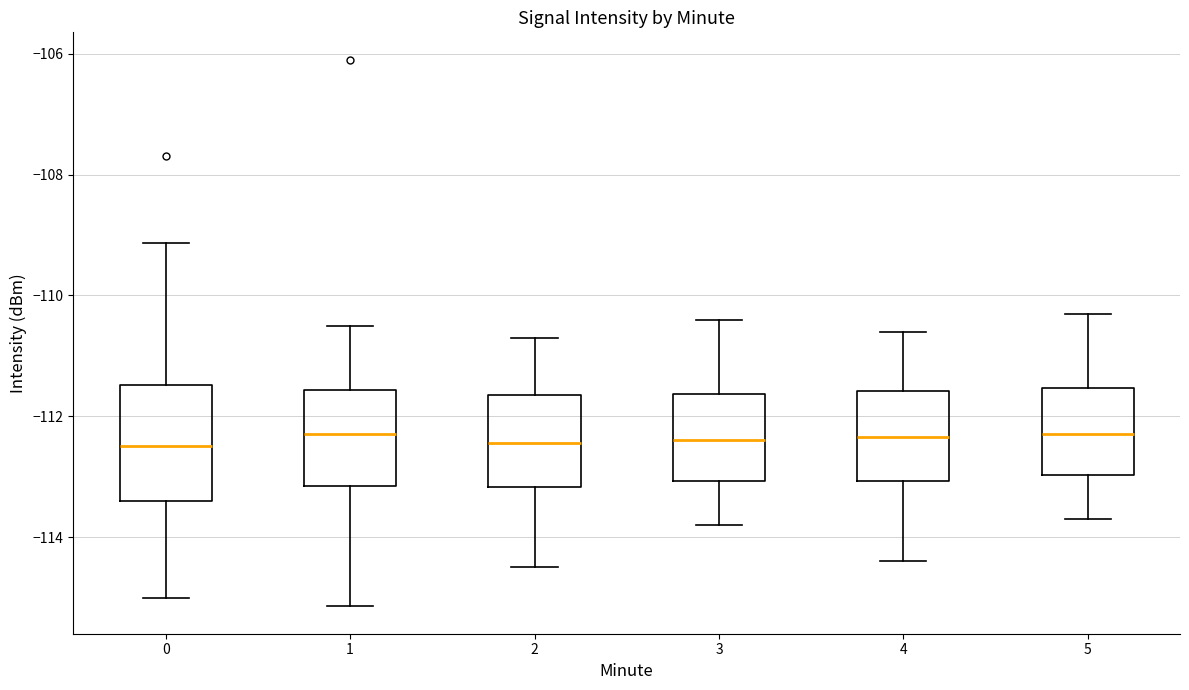

Where does the upper whisker of the box at x = 4 end on the y-axis? The values are not printed on the chart, so give them approximately, as read against the axis.

-110.6